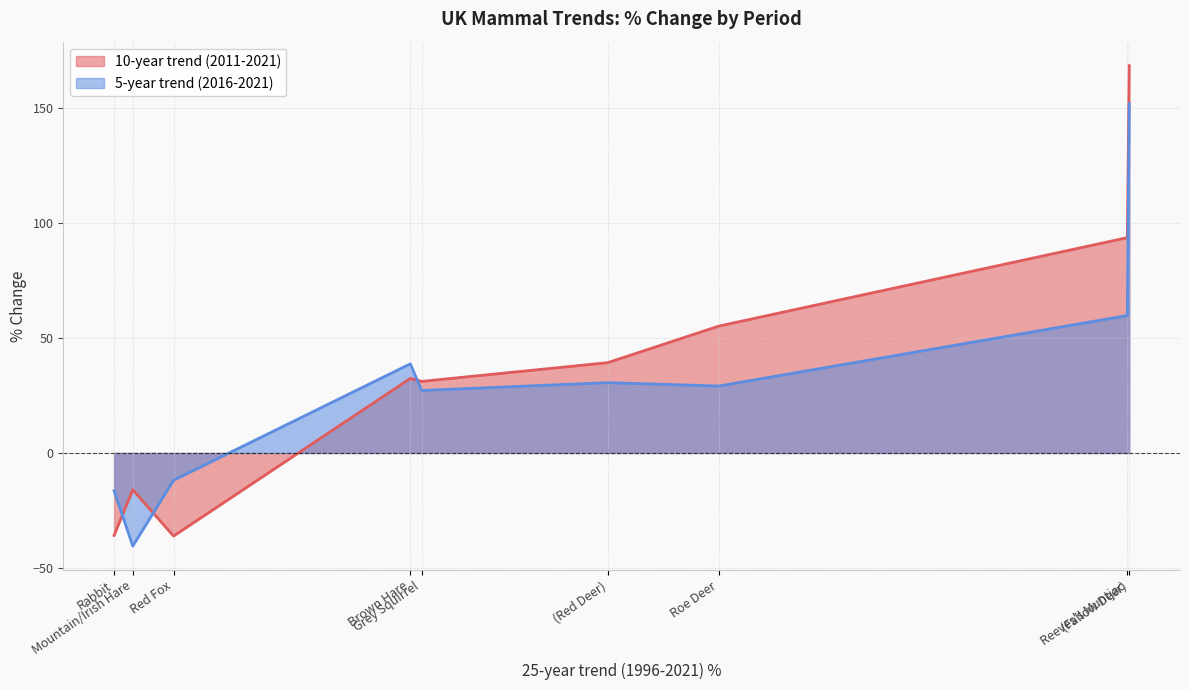

Does the chart display data point markers on the line(s)?

No